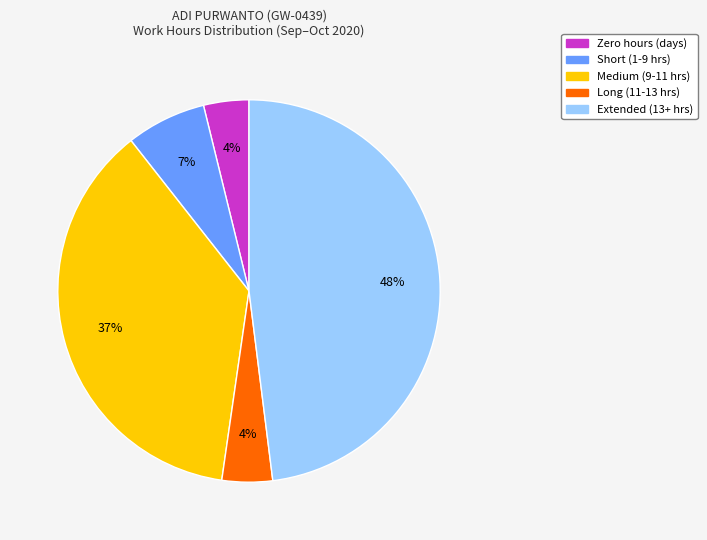

Count the number of slices in the pie.

5